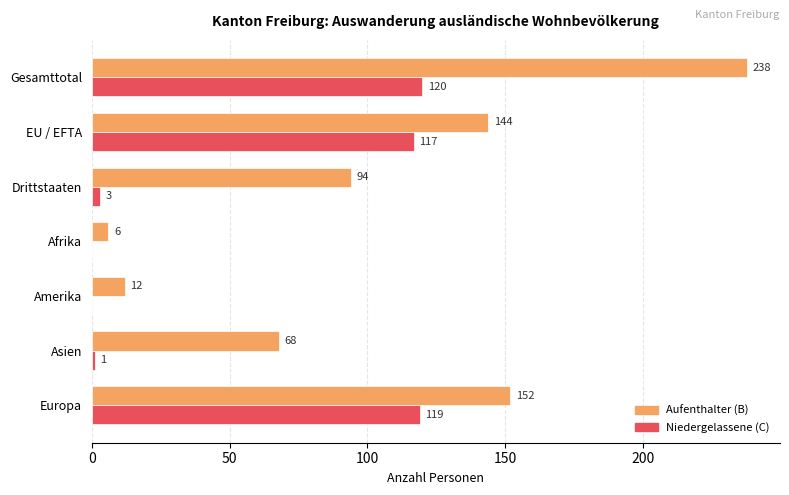

What is the sum of the Aufenthalter (B) values at Asien and Drittstaaten?

162